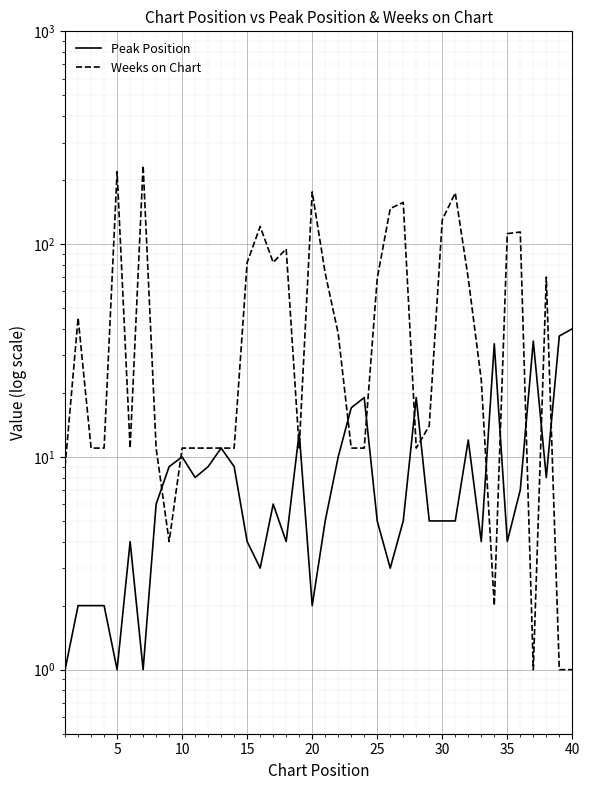

Count the number of categories in the chart.

40